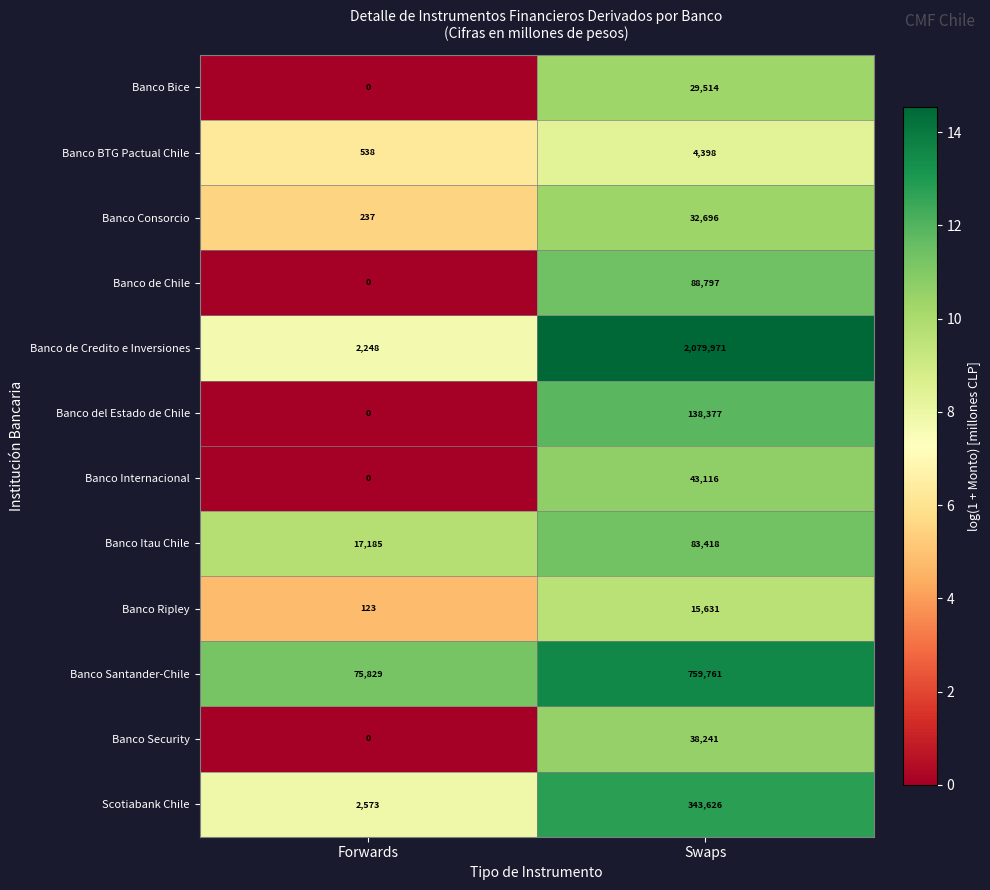

Is the value of Banco Bice at Forwards greater than the value of Banco del Estado de Chile at Swaps?

No